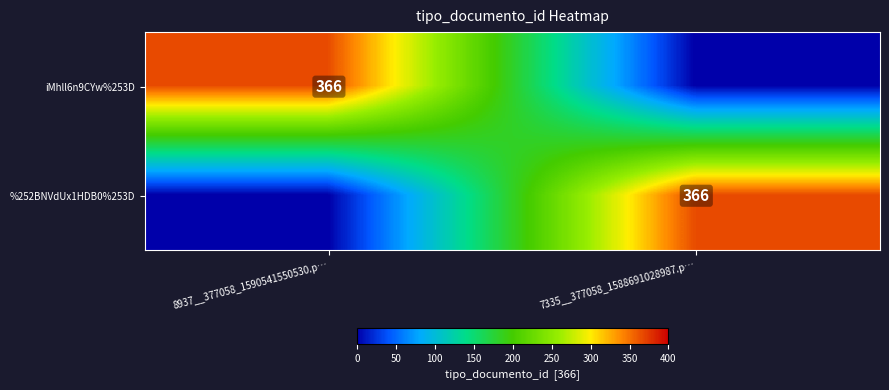

The iMhll6n9CYw%253D series shows 366 at 8937__377058_1590541550530.p…. True or false?

True